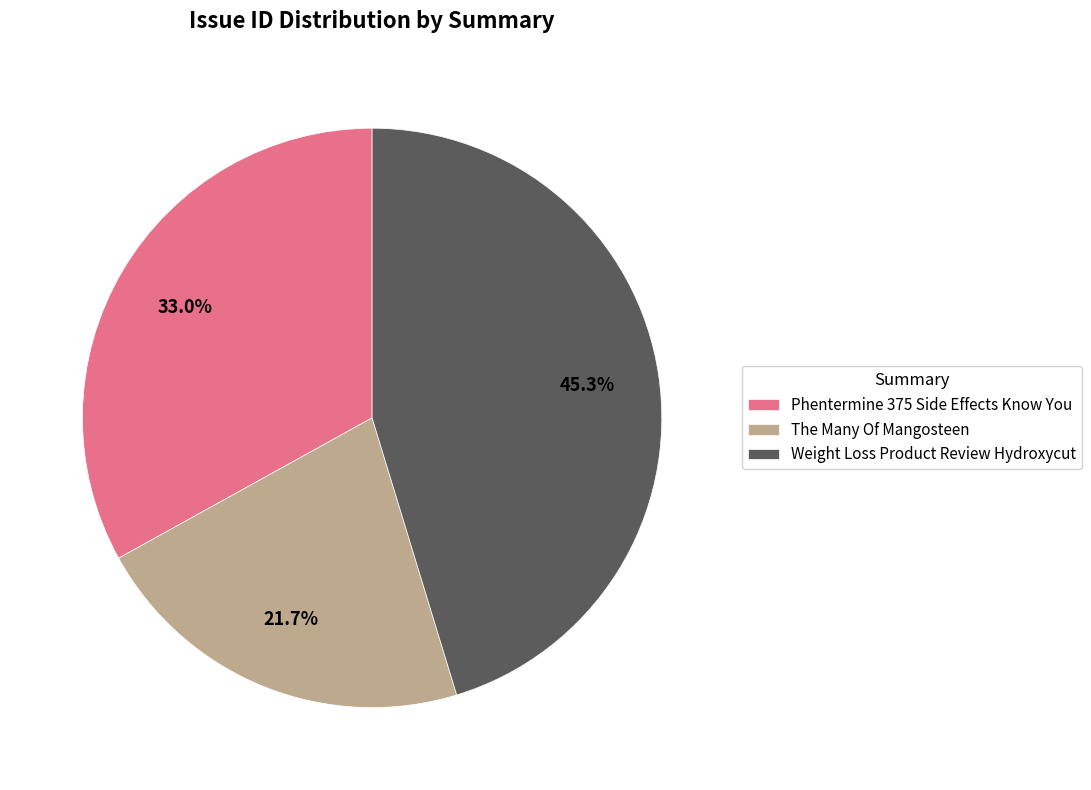

Does any single category account for the majority?

No